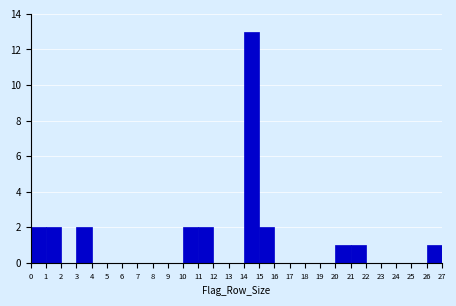

What is the height of the bar covering 21 to 22 on the x-axis? The values are not printed on the chart, so give them approximately, as read against the axis.

1